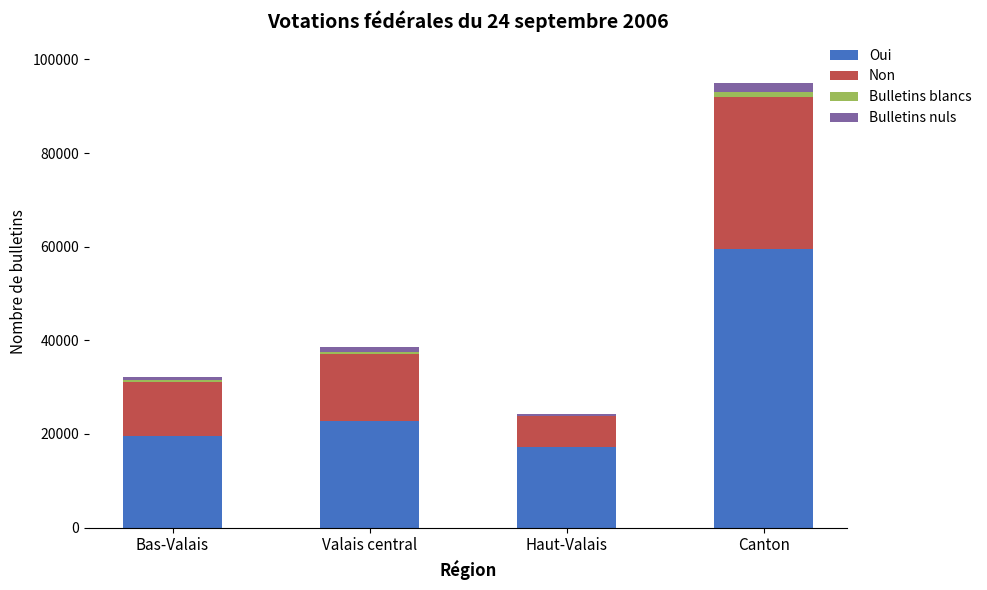

What is the highest value of the Oui series?

59617